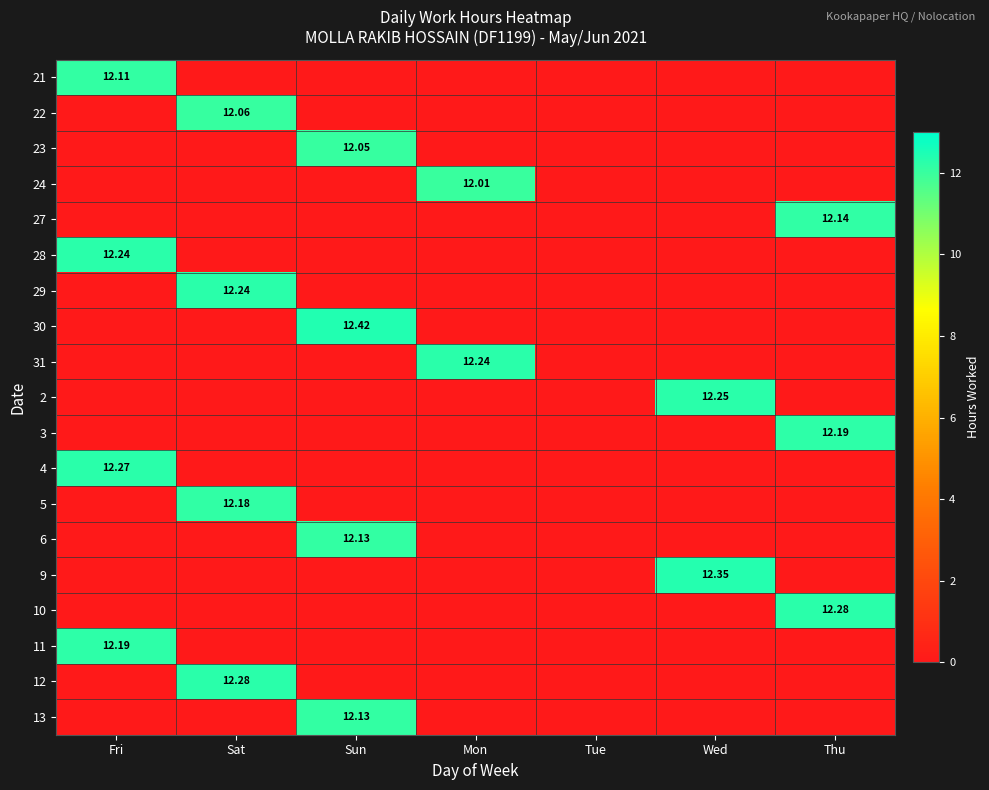

At which label does 13 reach its peak?

Sun